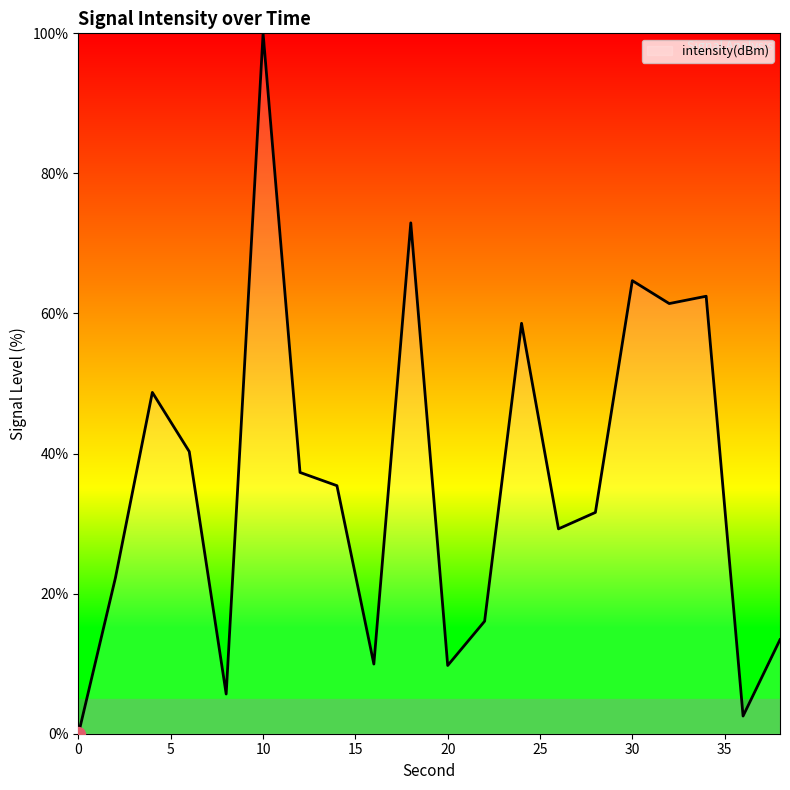

What is the difference between the maximum and minimum values?

100.0